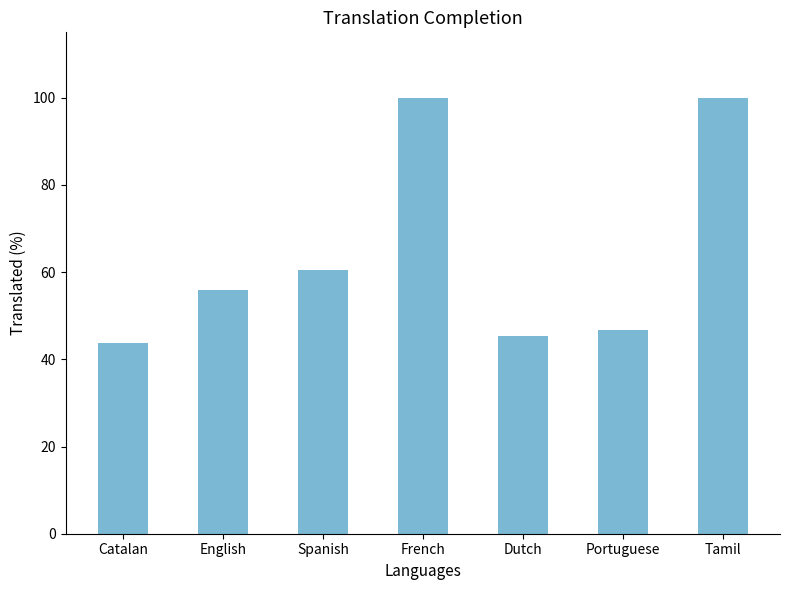

Are the bars grouped side by side (vs. stacked)?

No